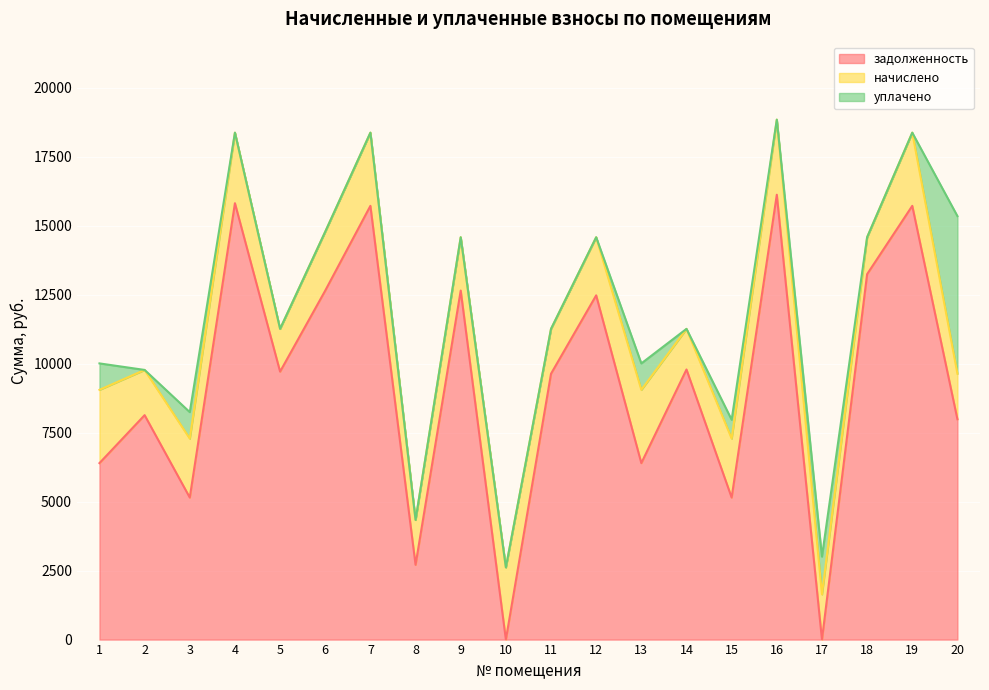

Rank the series by their maximum value, from lowest to highest.

начислено, уплачено, задолженность